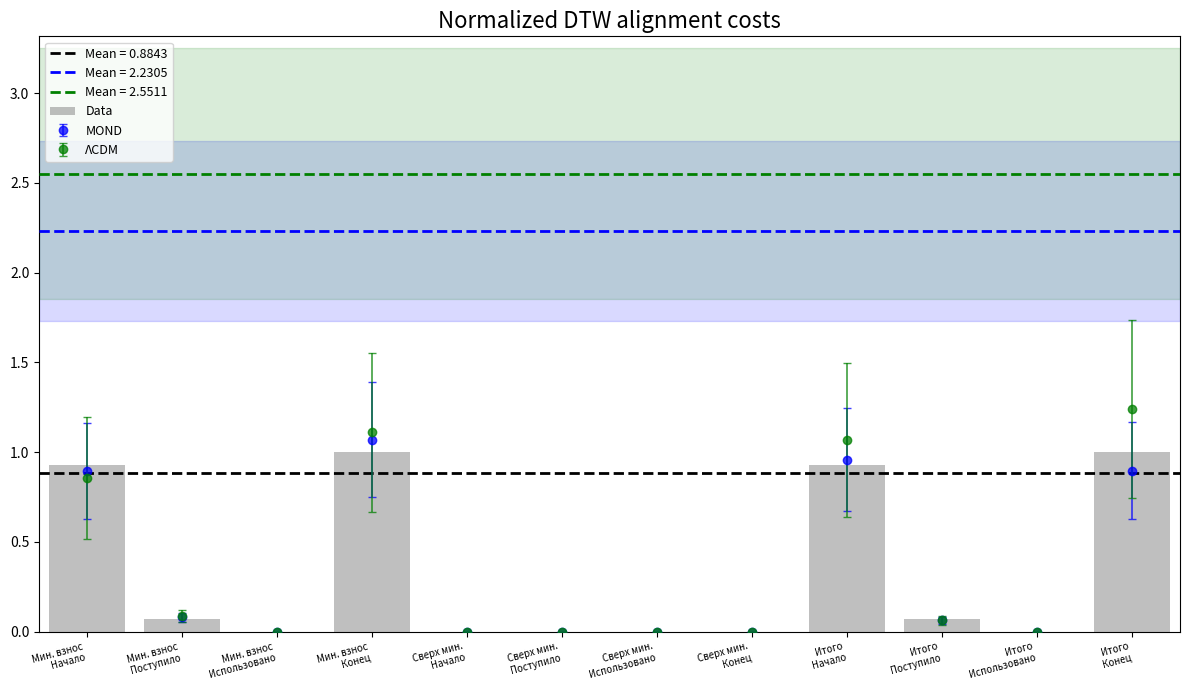

What is the difference between the values at Итого
Поступило and Мин. взнос
Начало?

0.9